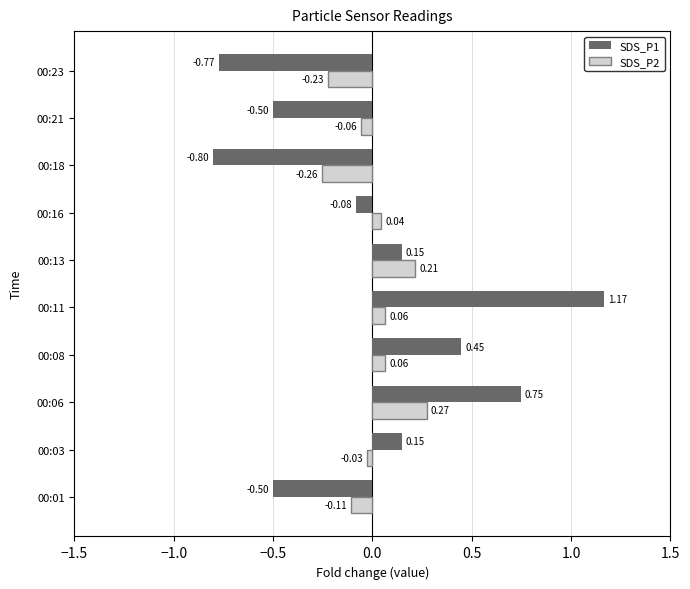

Rank the series by their maximum value, from highest to lowest.

SDS_P1, SDS_P2